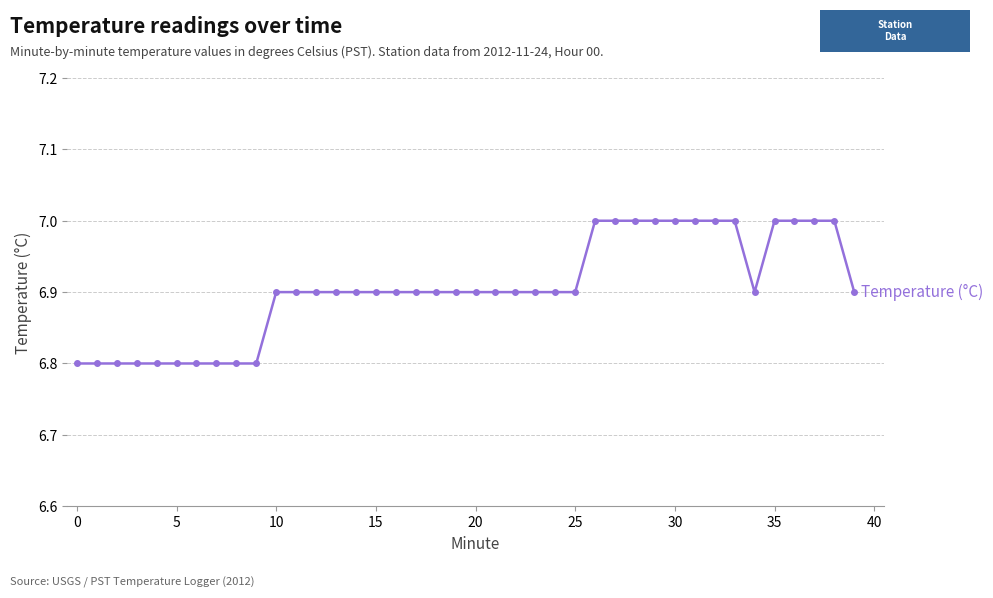

What is the minimum value shown in the chart?

6.8